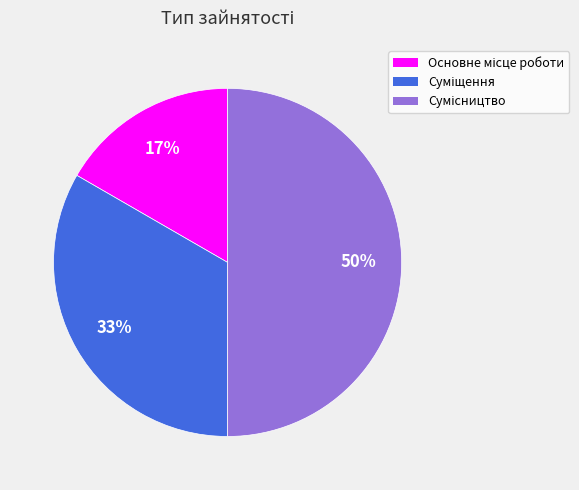

To the nearest percent, what is the average slice percentage?

33%